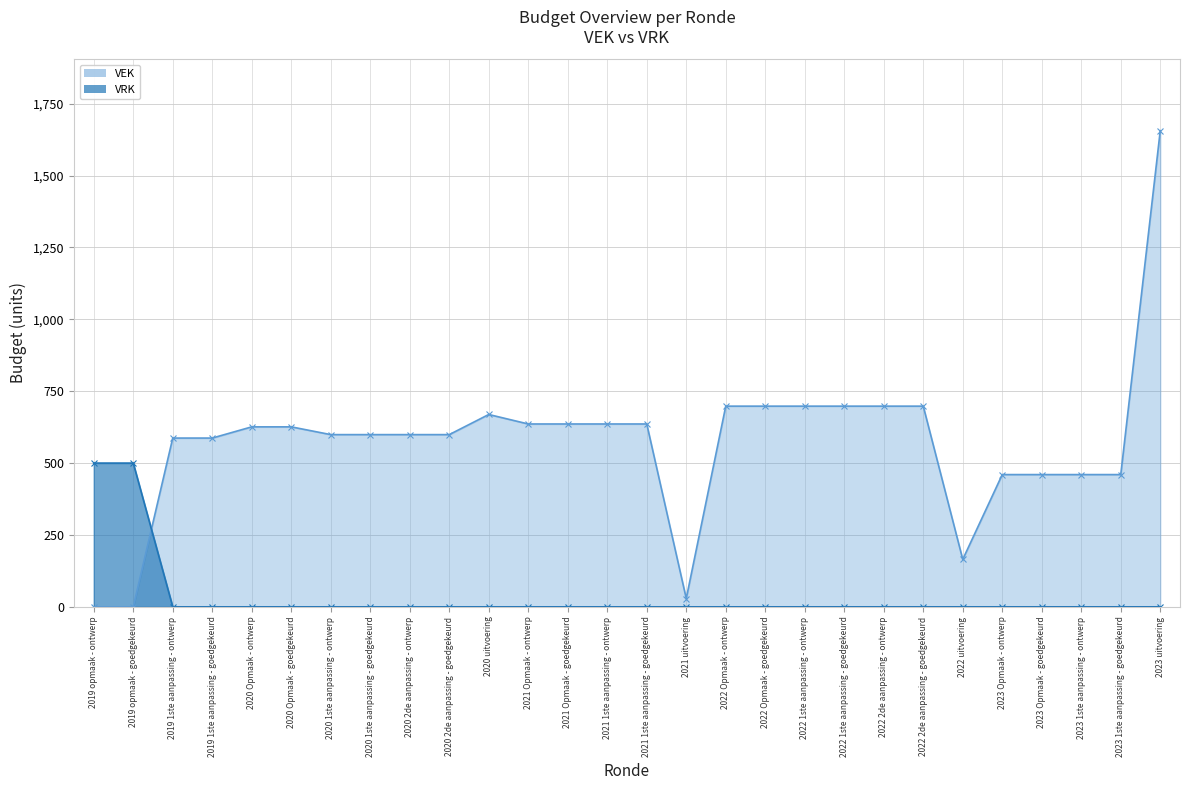

At which category does VEK reach its first local valley?

2021 uitvoering